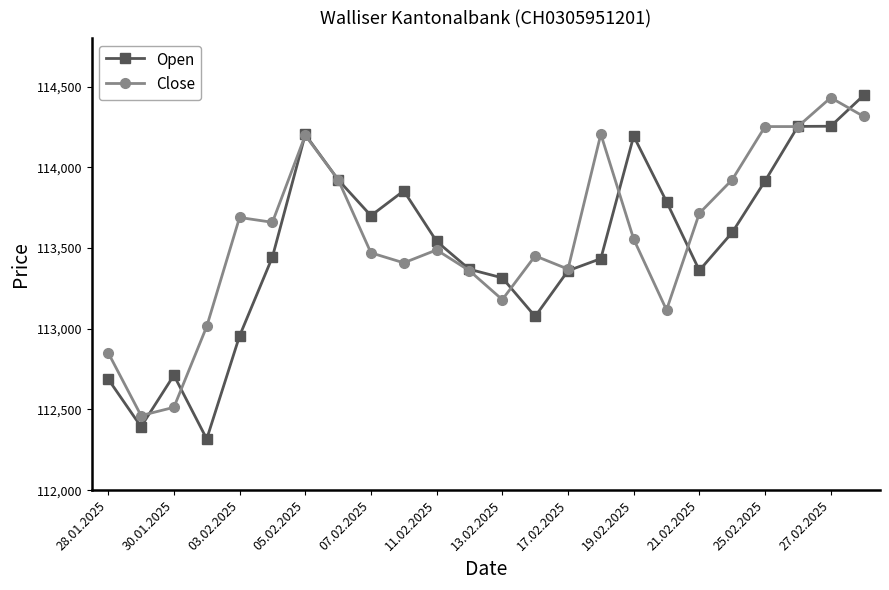

What is the value of the Close point at the 5th from the left?

113689